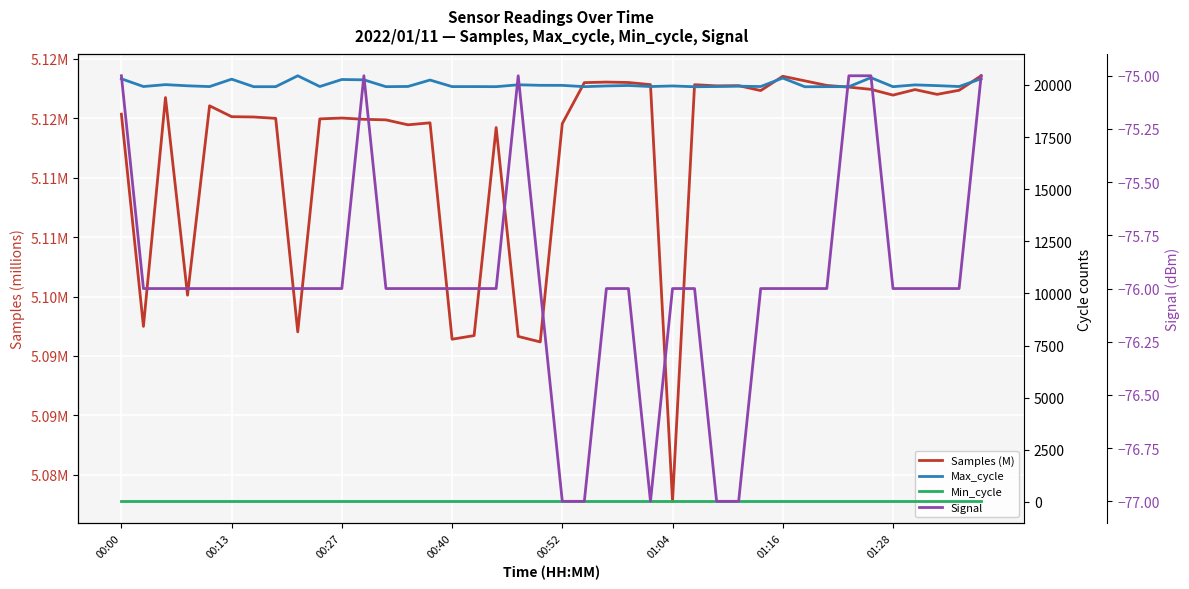

True or false: Max_cycle has a value of 11588.1 at 19.

False